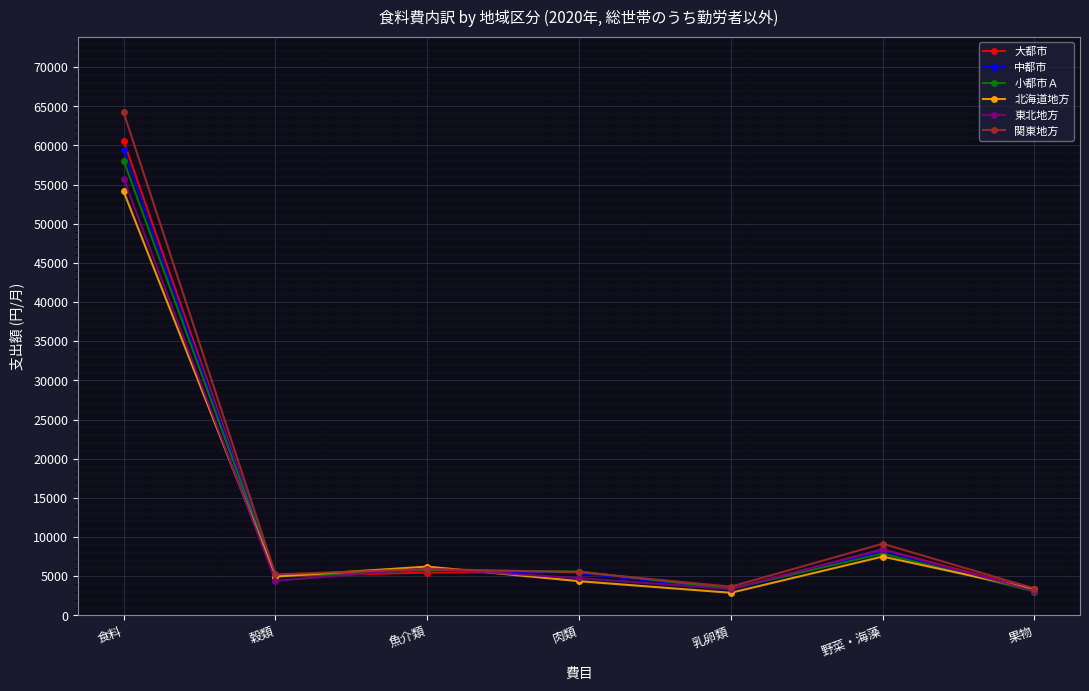

What is the difference between the 北海道地方 values at 食料 and 野菜・海藻?

46623